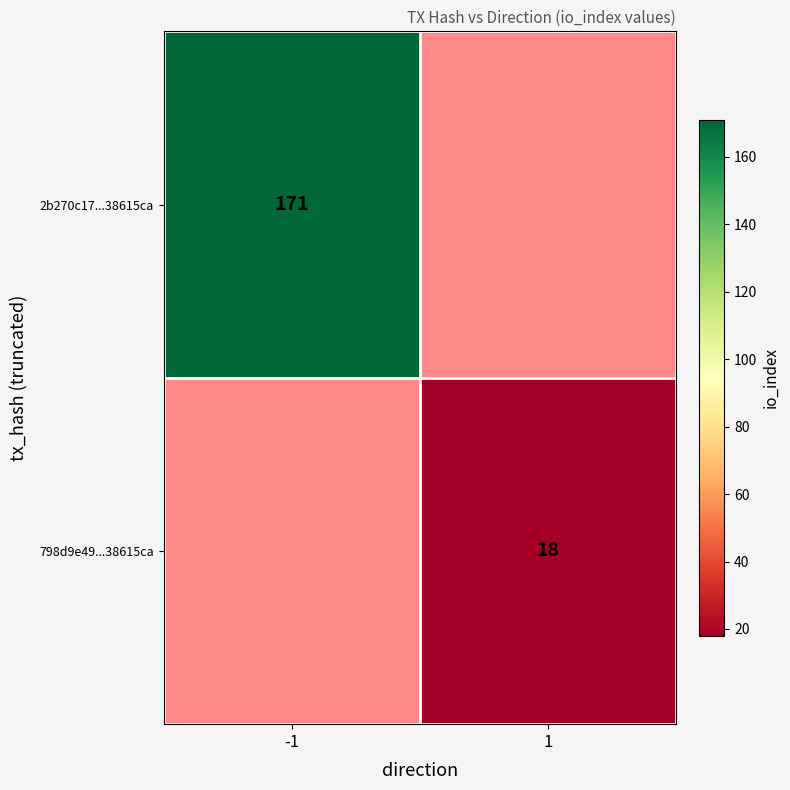

The value of 798d9e49...38615ca at 1 is 9. True or false?

False